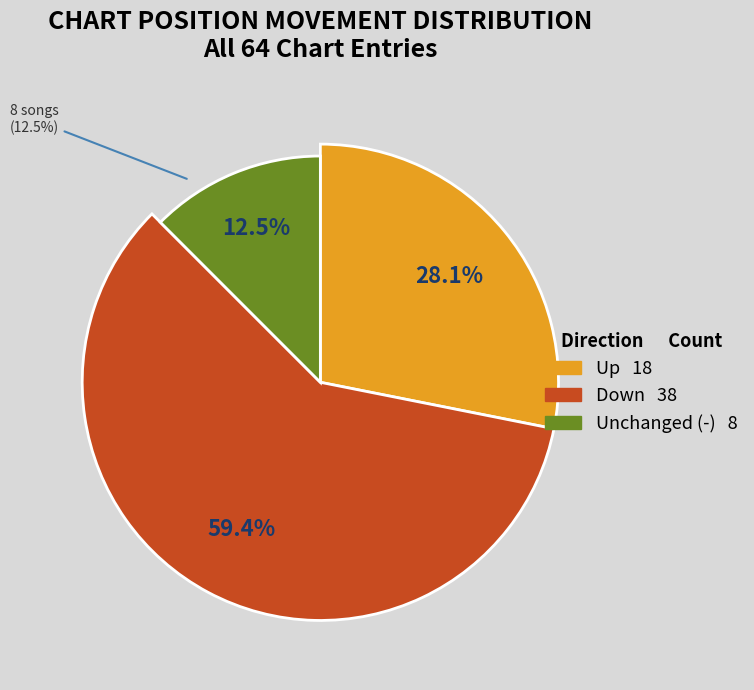

Approximately how many times larger is the value at down compared to -?

4.8